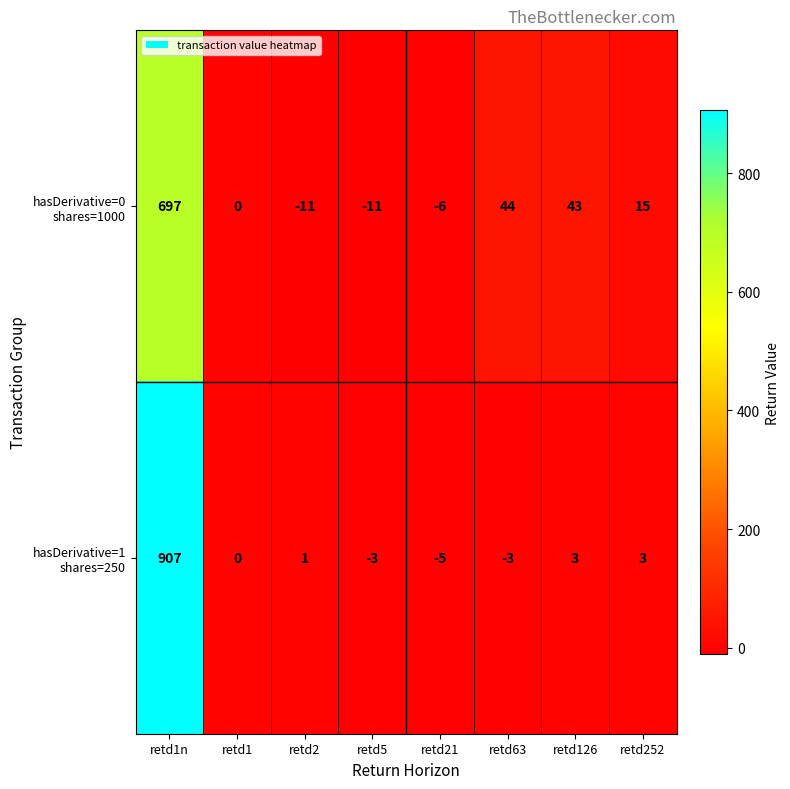

Count the number of categories in the chart.

8